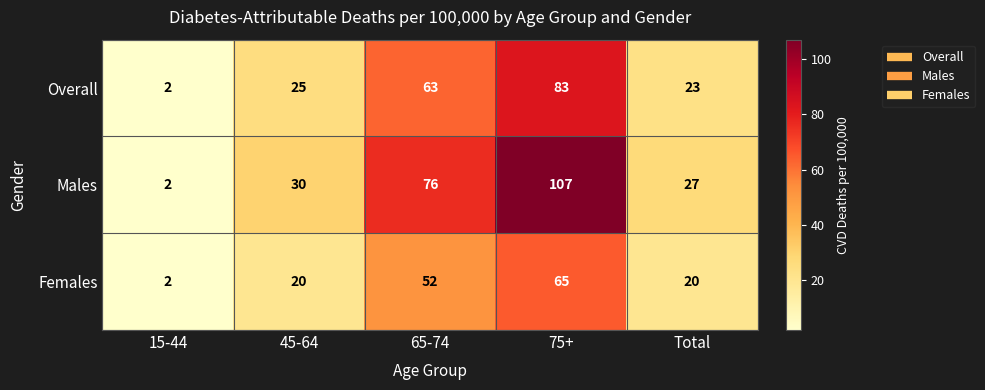

Which series has the widest spread of values?

Males